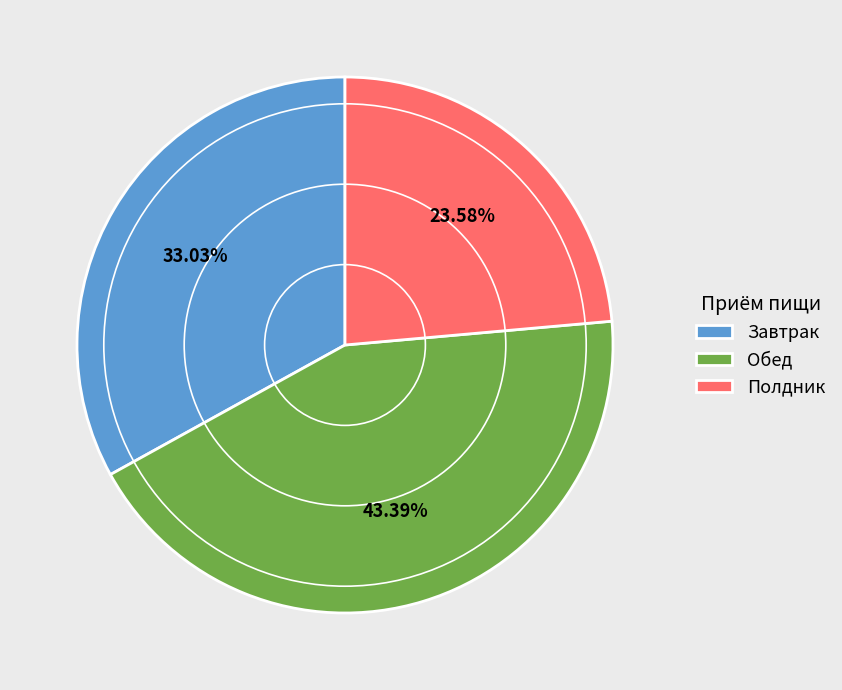

Between Завтрак and Полдник, which is larger?

Завтрак